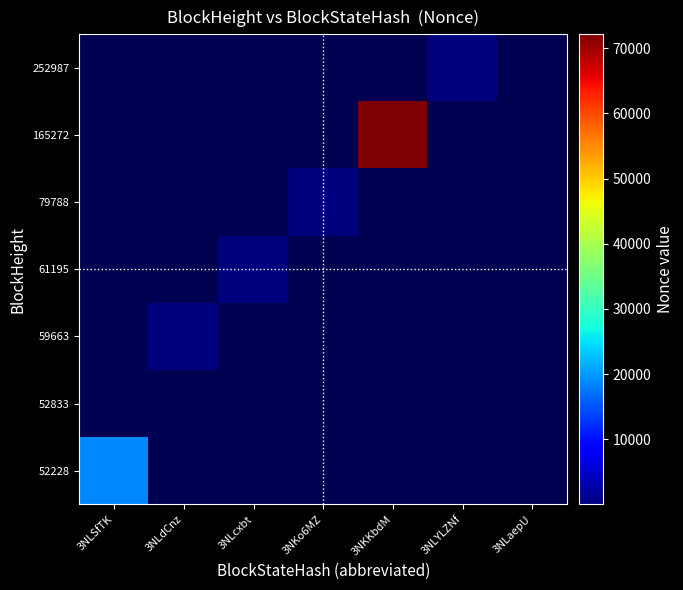

Reading right to left, transcribe all the data shown in this chart.

52228: 3NLaepU=0	3NLYLZNf=0	3NKKbdM=0	3NKo6MZ=0	3NLcxbt=0	3NLdCnz=0	3NLSfTK=18840
52833: 3NLaepU=0	3NLYLZNf=0	3NKKbdM=0	3NKo6MZ=0	3NLcxbt=0	3NLdCnz=0	3NLSfTK=0
59663: 3NLaepU=0	3NLYLZNf=0	3NKKbdM=0	3NKo6MZ=0	3NLcxbt=0	3NLdCnz=1	3NLSfTK=0
61195: 3NLaepU=0	3NLYLZNf=0	3NKKbdM=0	3NKo6MZ=0	3NLcxbt=2	3NLdCnz=0	3NLSfTK=0
79788: 3NLaepU=0	3NLYLZNf=0	3NKKbdM=0	3NKo6MZ=3	3NLcxbt=0	3NLdCnz=0	3NLSfTK=0
165272: 3NLaepU=0	3NLYLZNf=0	3NKKbdM=72141	3NKo6MZ=0	3NLcxbt=0	3NLdCnz=0	3NLSfTK=0
252987: 3NLaepU=0	3NLYLZNf=206	3NKKbdM=0	3NKo6MZ=0	3NLcxbt=0	3NLdCnz=0	3NLSfTK=0